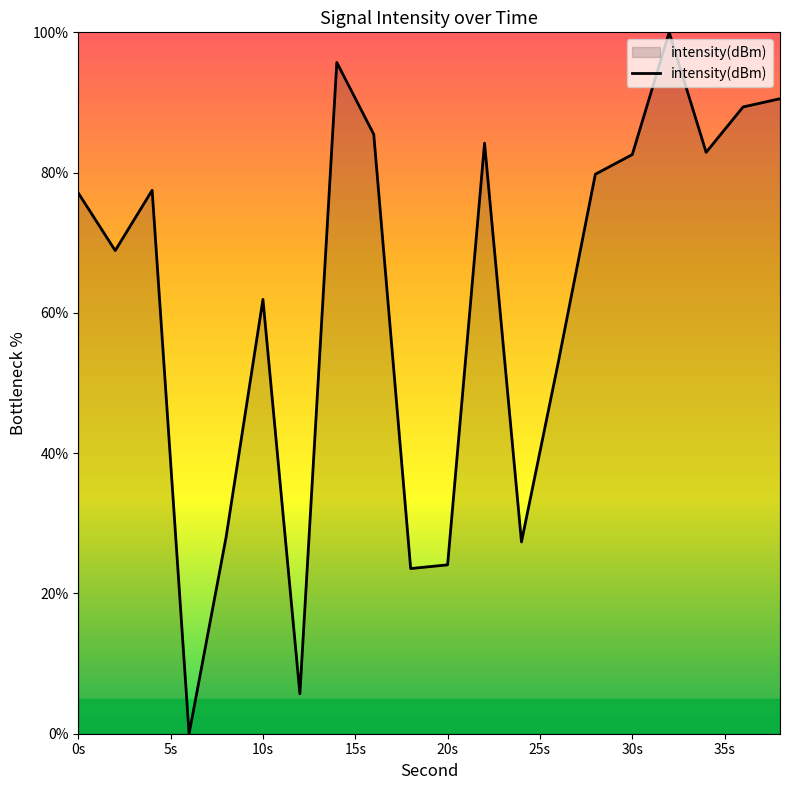

What is the difference between the maximum and minimum values?

100.0